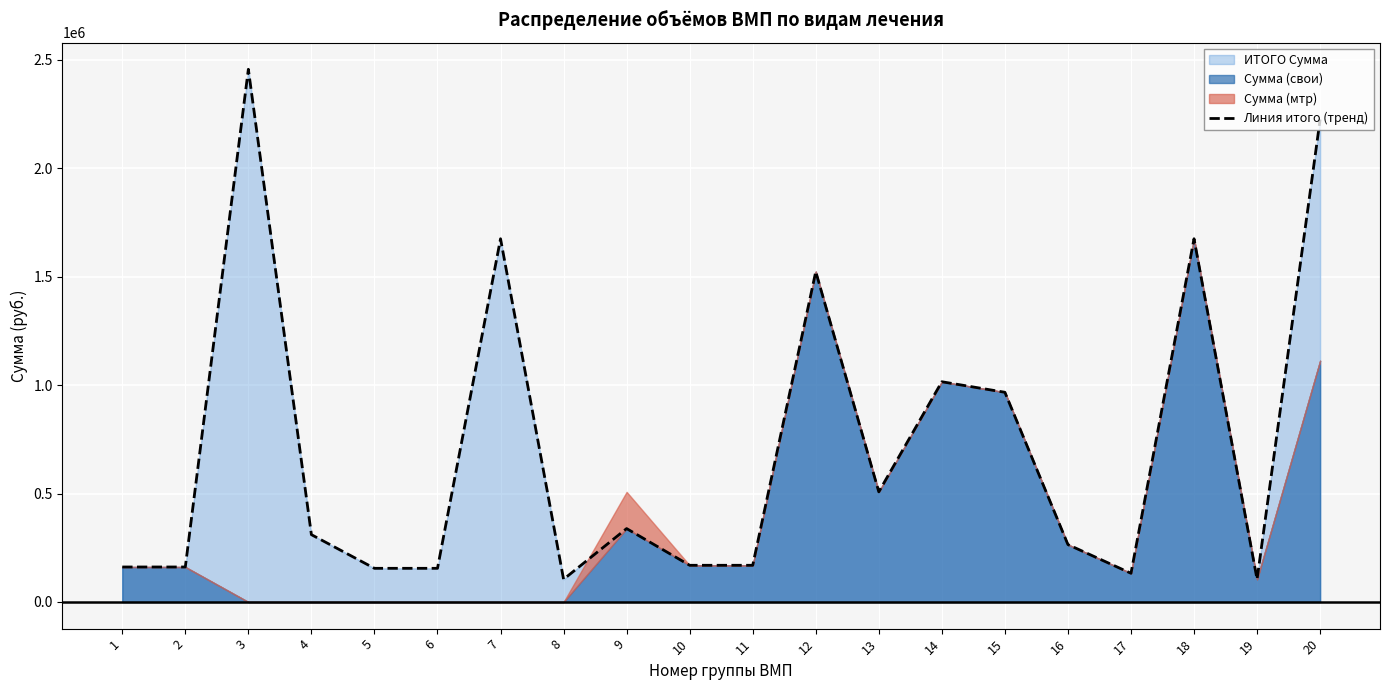

The chart shows a value of 161460 at 2. True or false?

True